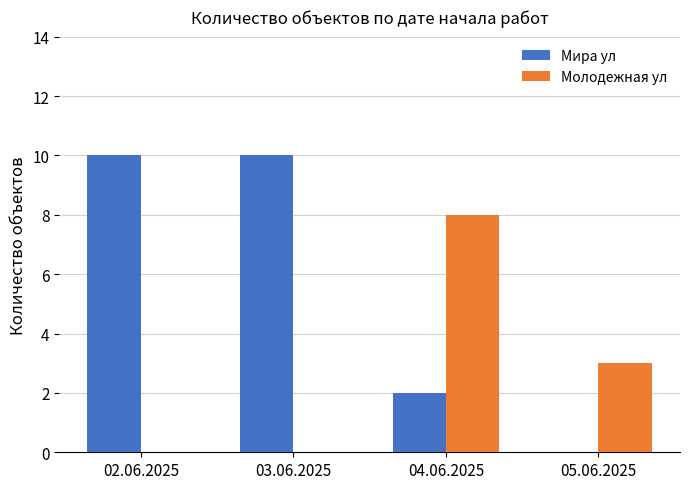

What is the difference between the Мира ул values at 04.06.2025 and 02.06.2025?

8